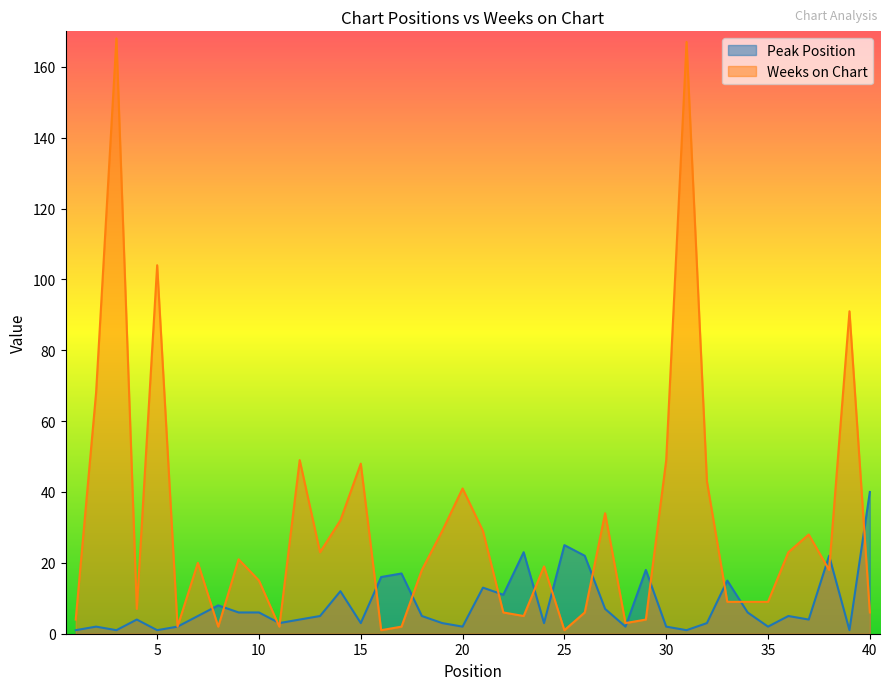

What is the lowest value of the Peak Position series?

1